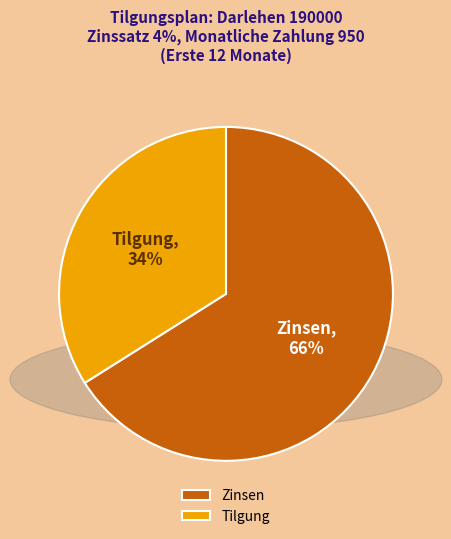

Approximately how many times larger is the value at Zinsen compared to Tilgung?

1.9